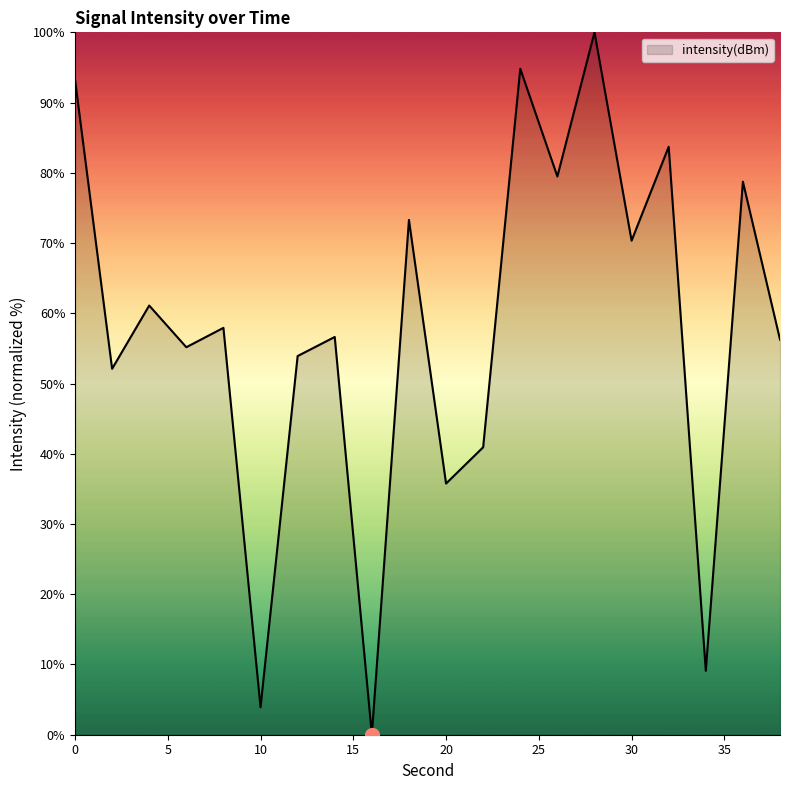

What is the difference between the maximum and minimum values?

100.0